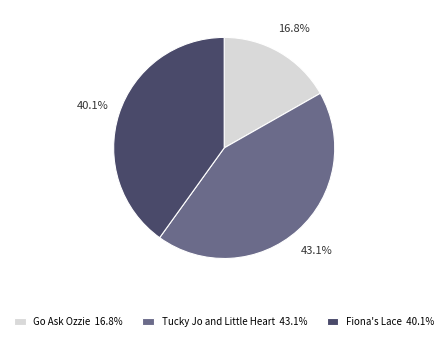

Count the number of slices in the pie.

3